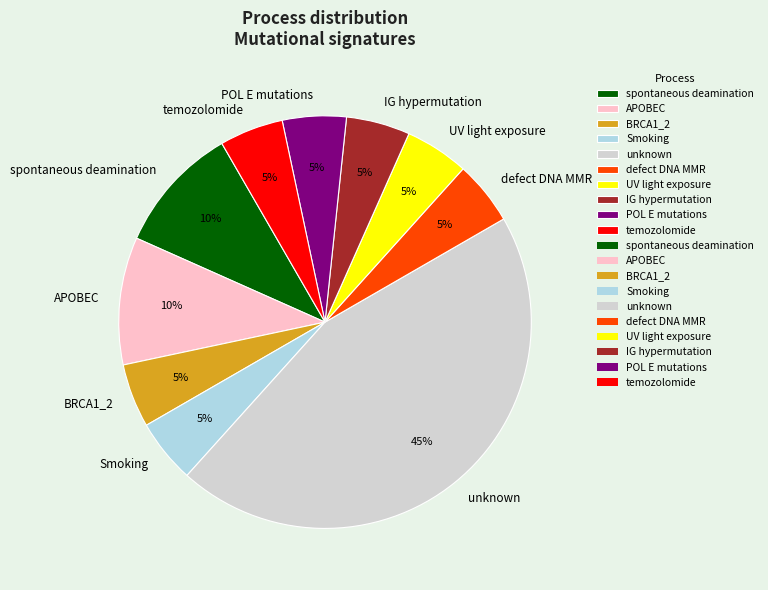

Is there any slice that represents more than half of the pie?

No